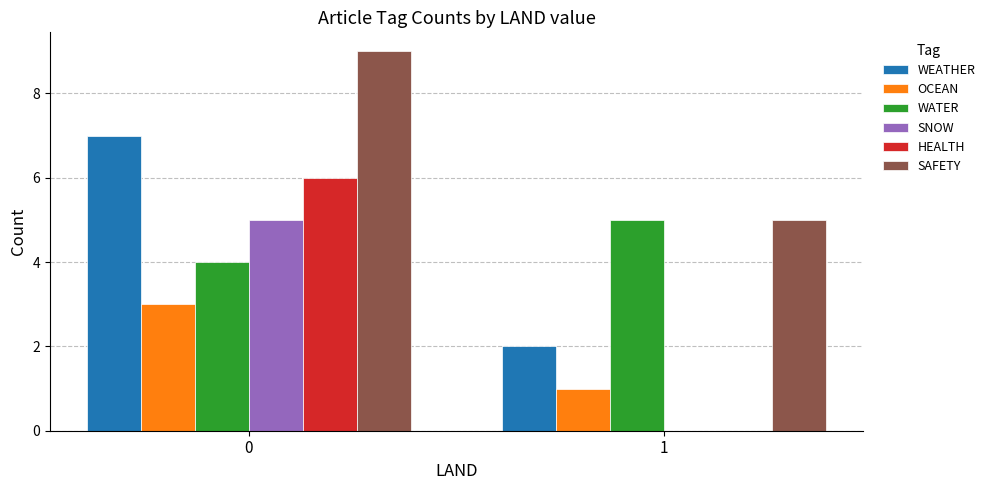

What is the sum of all SAFETY values?

14